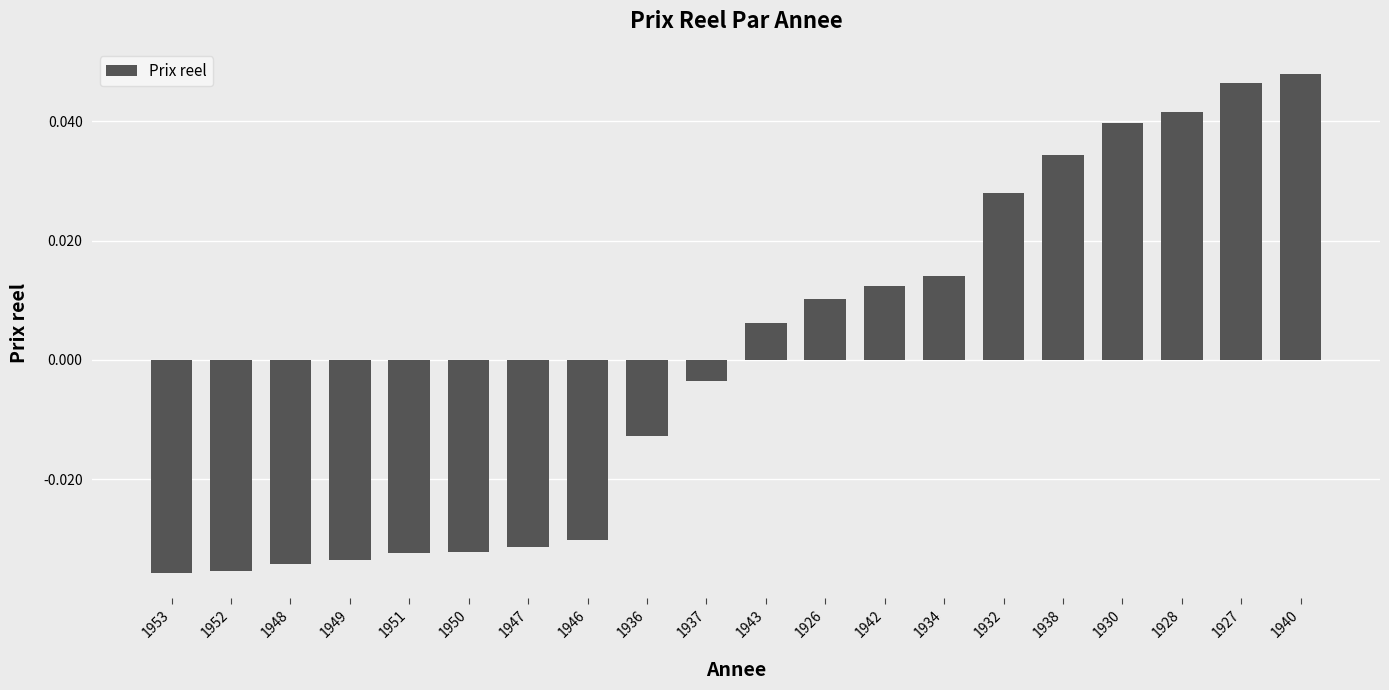

What is the difference between the maximum and minimum values?

0.1